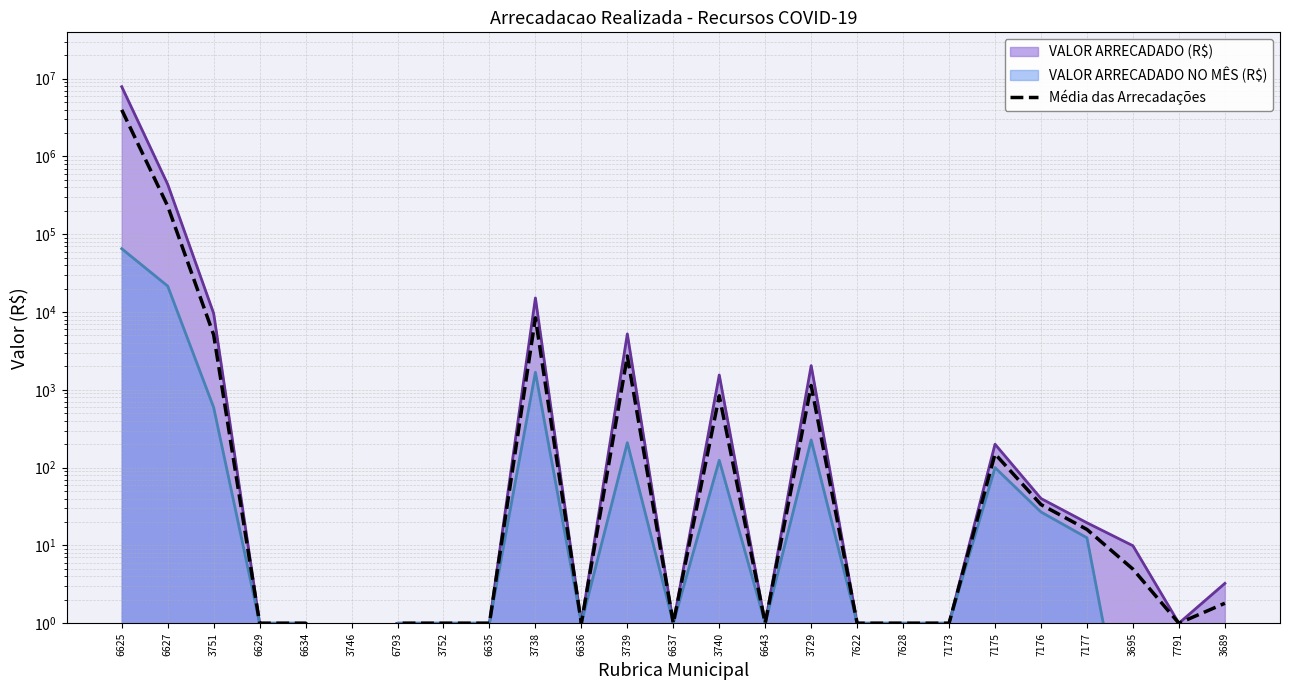

List the labels in order of value, largest first.

6625, 6627, 3738, 3751, 3739, 3729, 3740, 7175, 7176, 7177, 3695, 3689, 6629, 6634, 6793, 3752, 6635, 6636, 6637, 6643, 7622, 7628, 7173, 7791, 3746